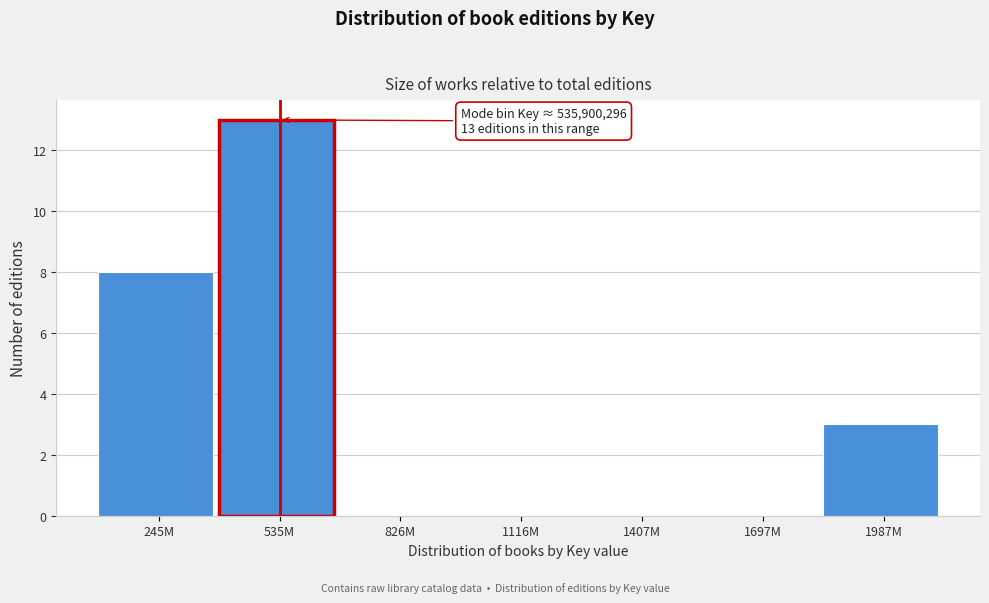

Reading right to left, extract all data points from this chart.

1987M=3	1697M=0	1407M=0	1116M=0	826M=0	535M=13	245M=8